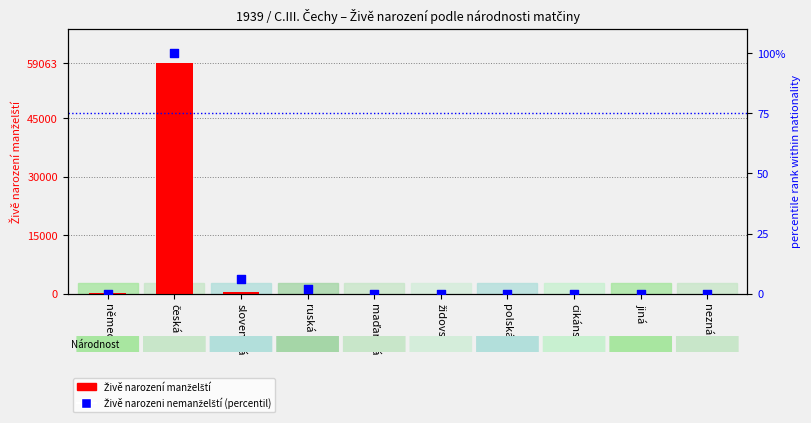

What is the total value across all series at německá?

149